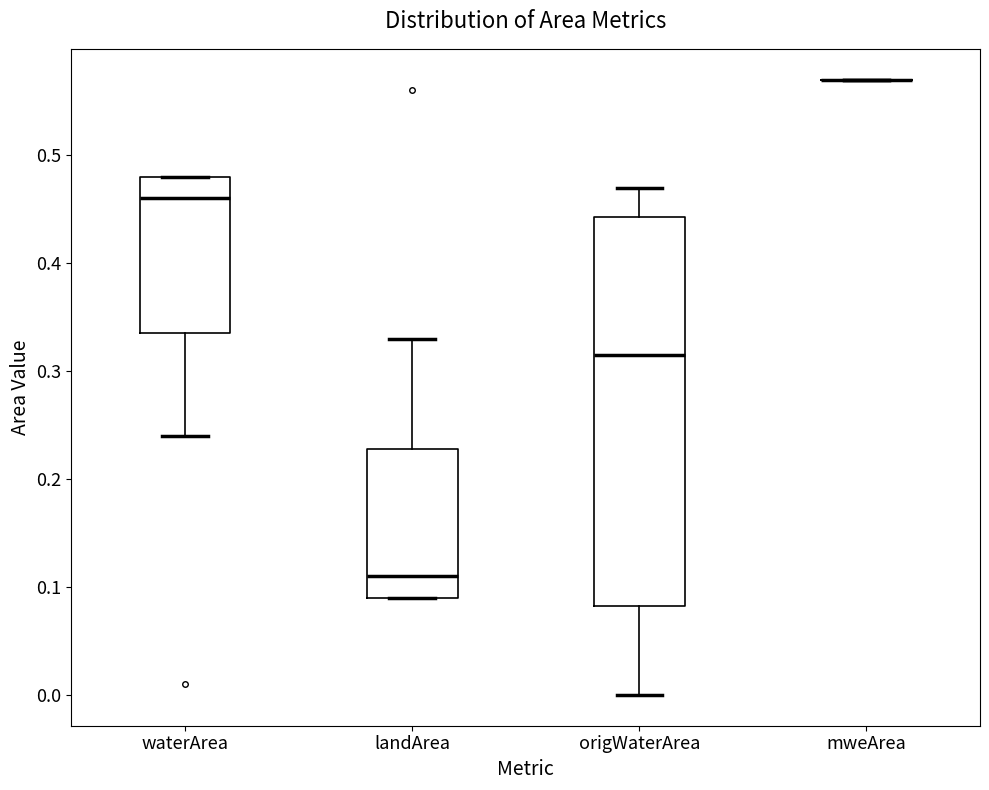

Comparing the boxes themselves (not the whiskers), which one is the tallest?

origWaterArea